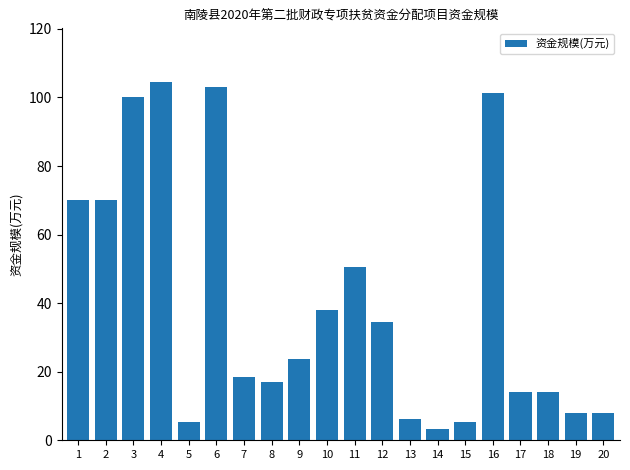

Which category has the lowest value across all series?

14